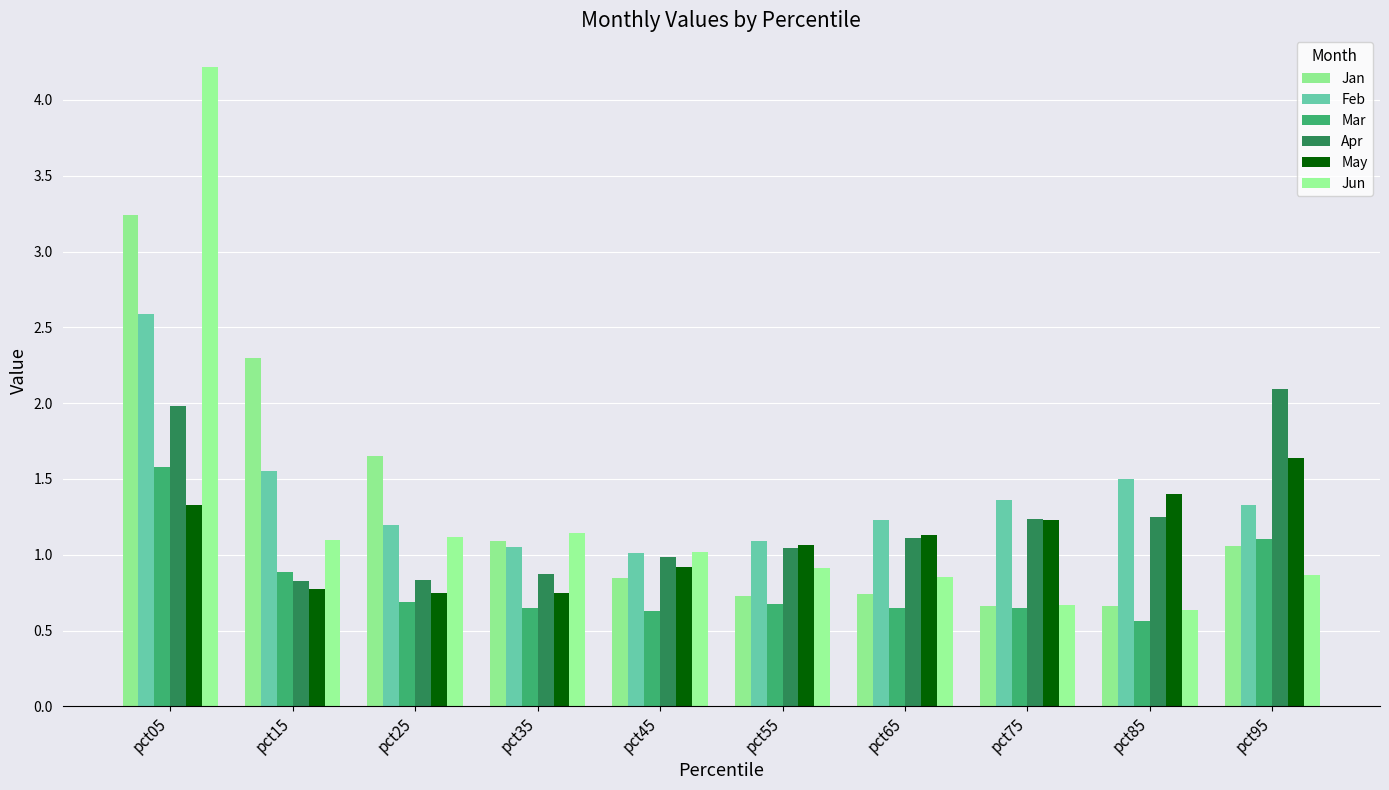

True or false: May has a value of 1.9 at pct05.

False